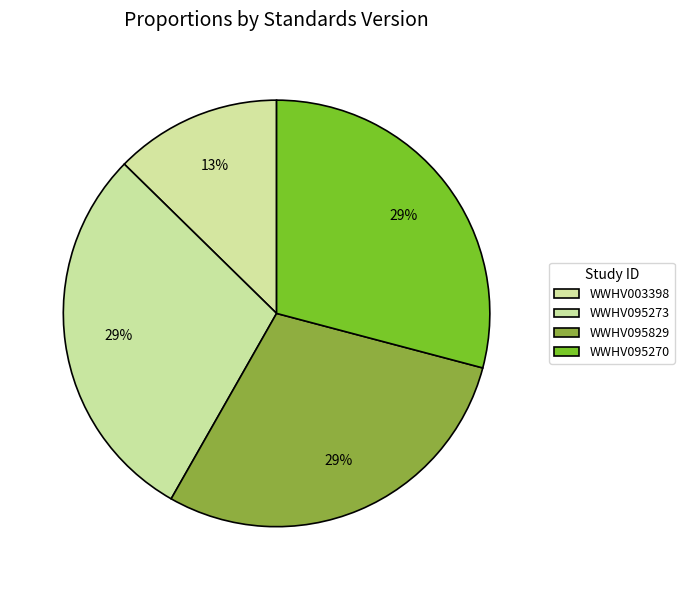

Count the number of slices in the pie.

4